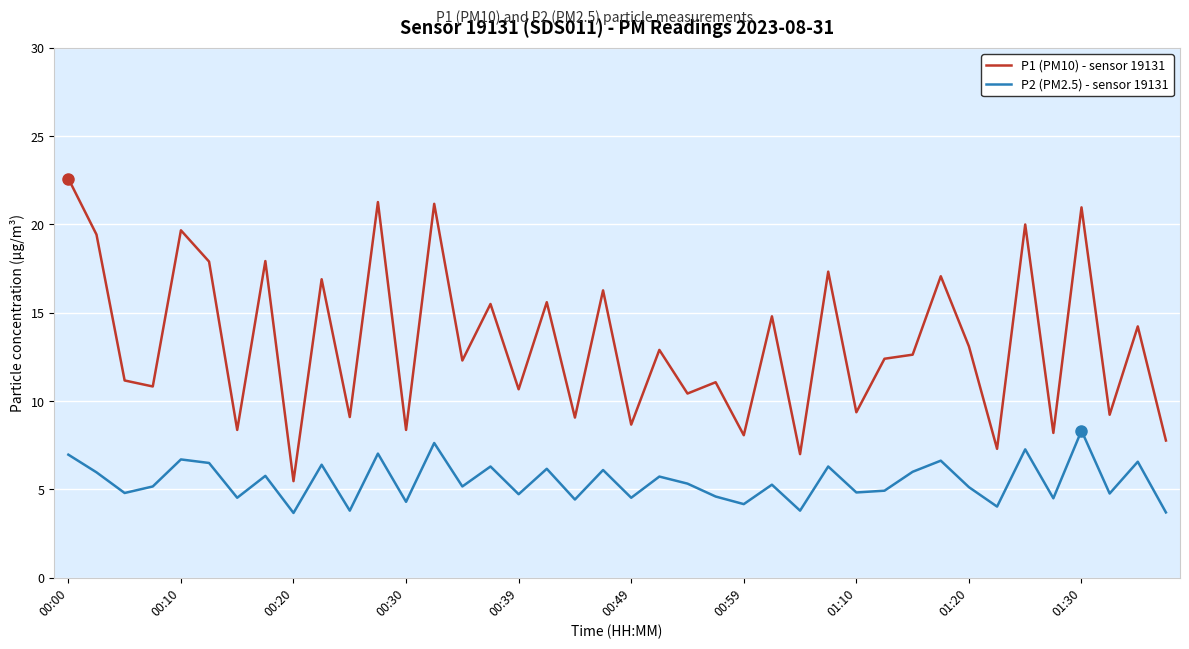

Which series has the largest range (max minus min)?

P1 (PM10) - sensor 19131